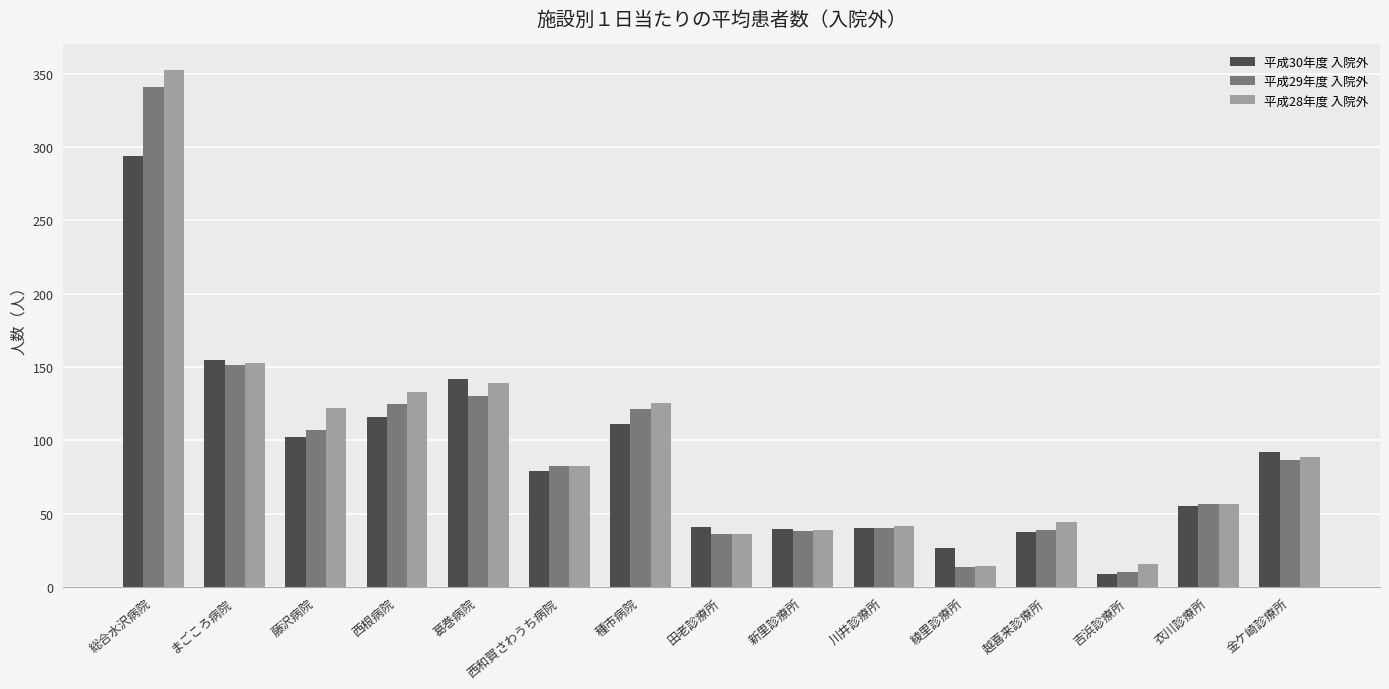

How many values in the 平成30年度 入院外 series exceed 78?

8